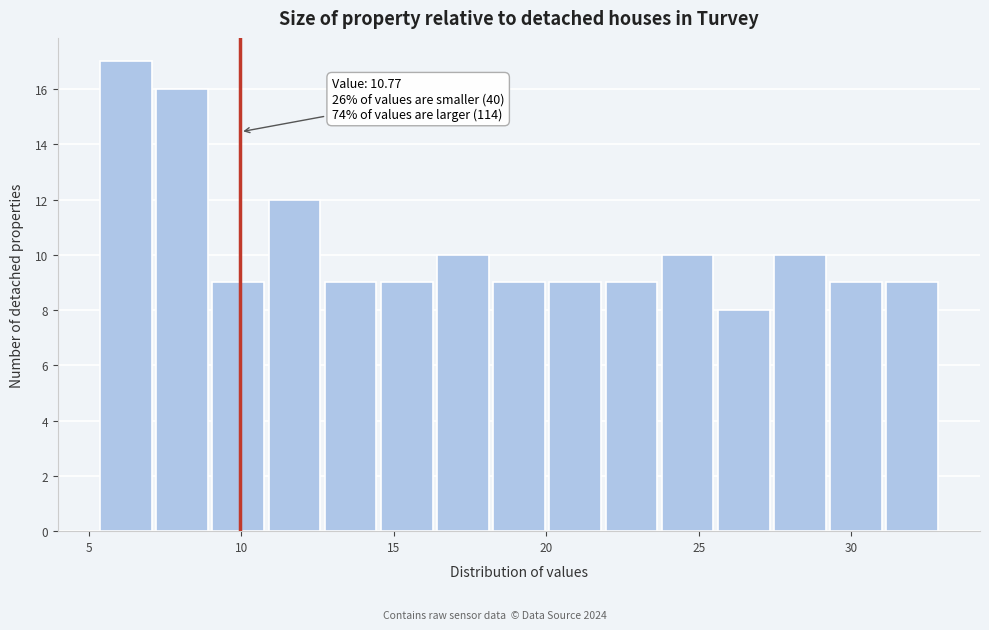

Around what value on the x-axis is the tallest bar? Give the approximate position of its centre, as read against the axis.

6.0